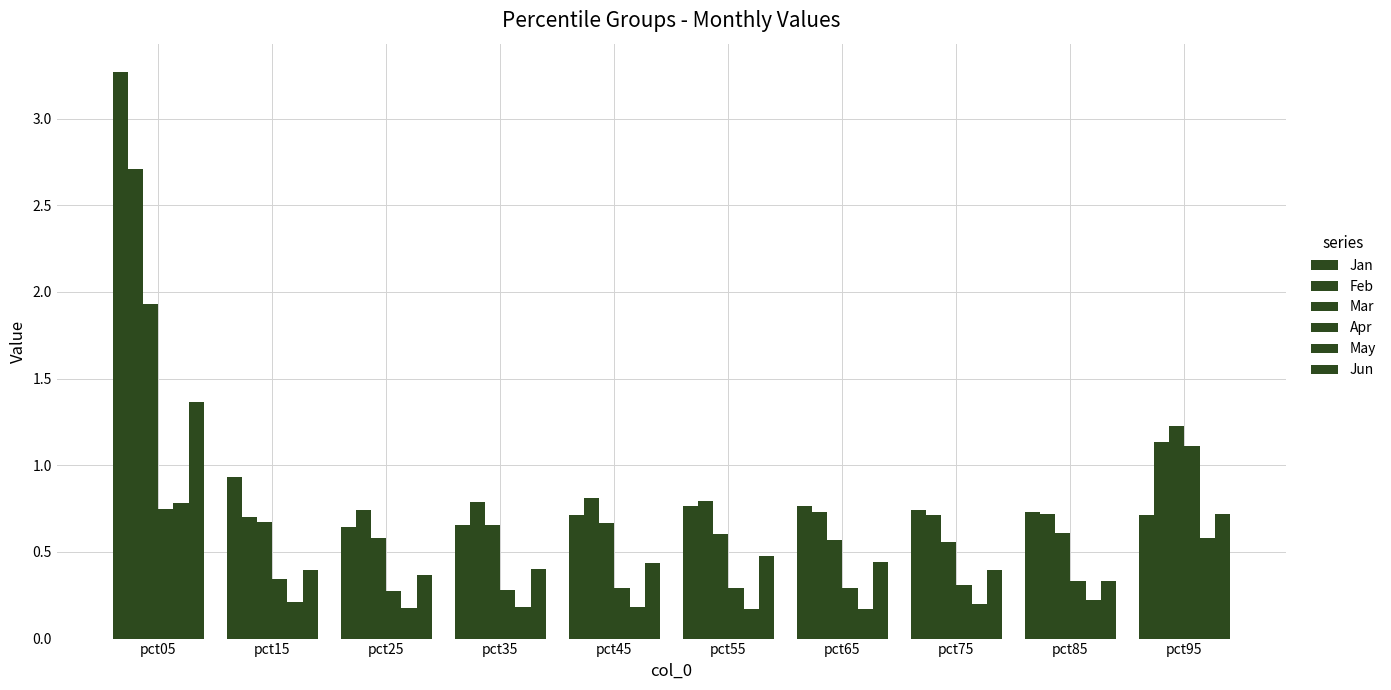

What is the difference between the Apr values at pct05 and pct25?

0.5